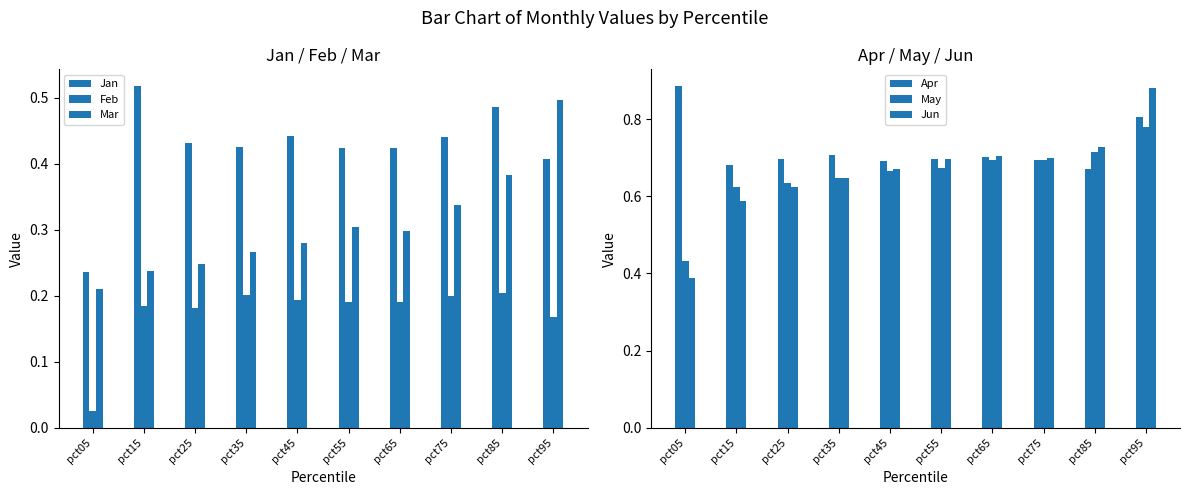

What are all the series names shown in the legend?

Jan, Feb, Mar, Apr, May, Jun